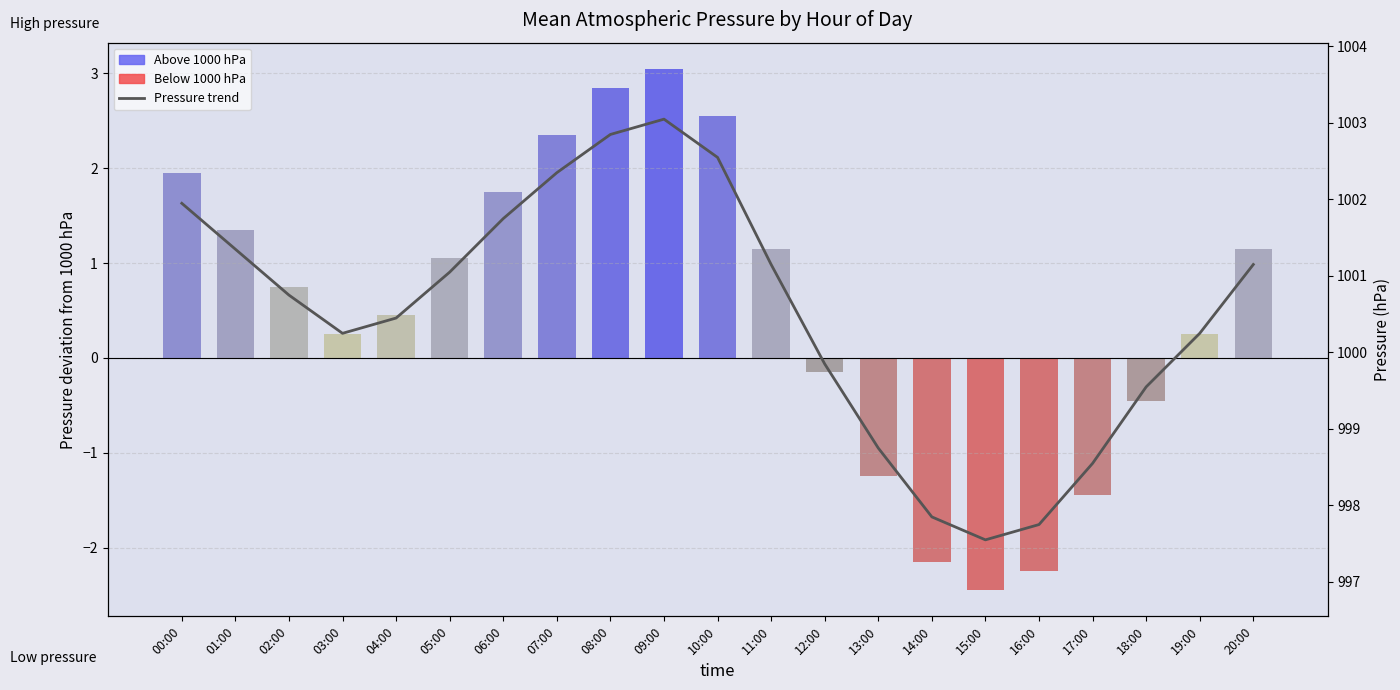

Is it true that Pressure trend equals 653.0 at 03:00?

False